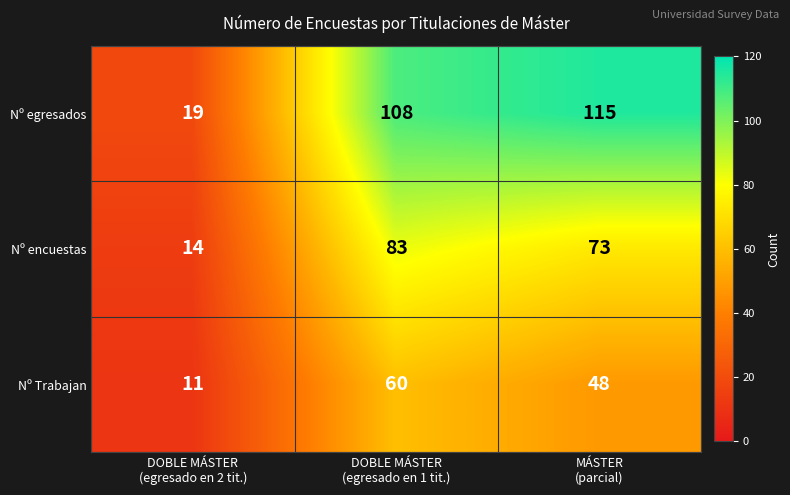

At DOBLE MÁSTER
(egresado en 1 tit.), list the series in order from largest to smallest.

Nº egresados, Nº encuestas, Nº Trabajan